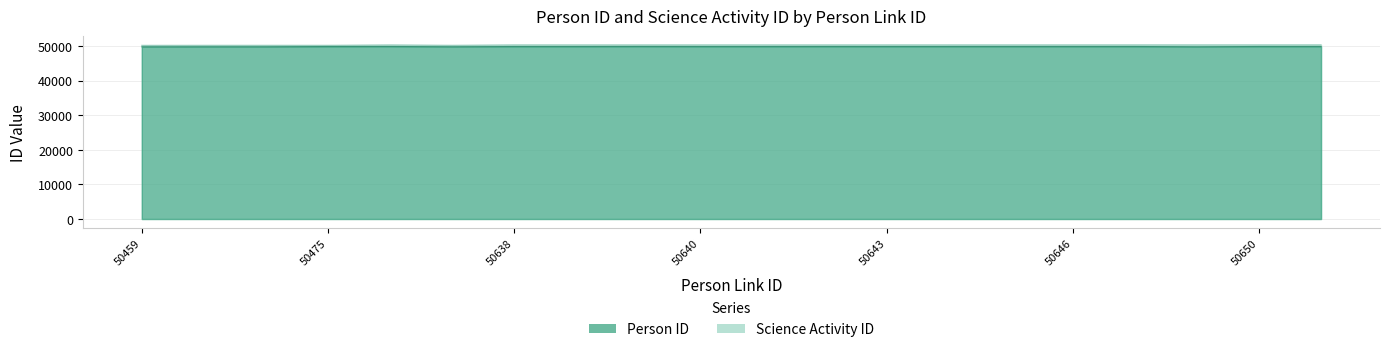

What is the maximum value for Science Activity ID?

49888